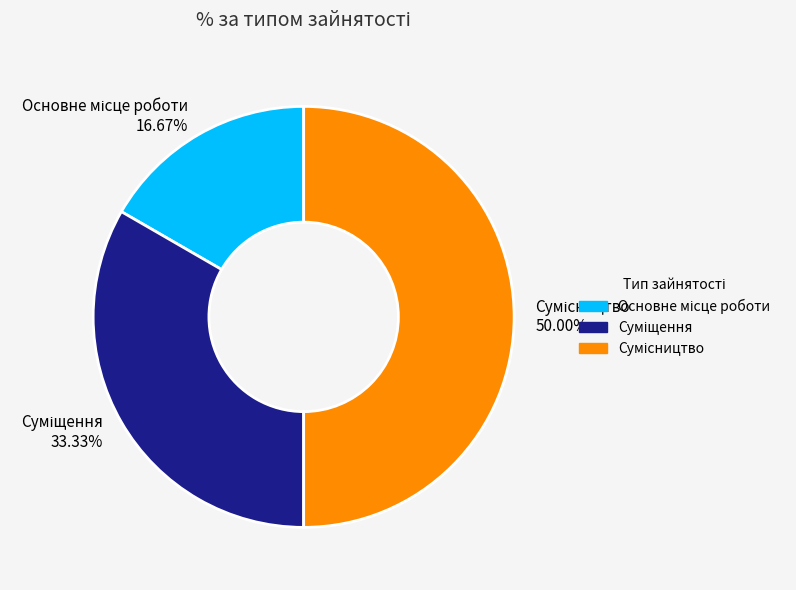

How many slices are in this pie chart?

3